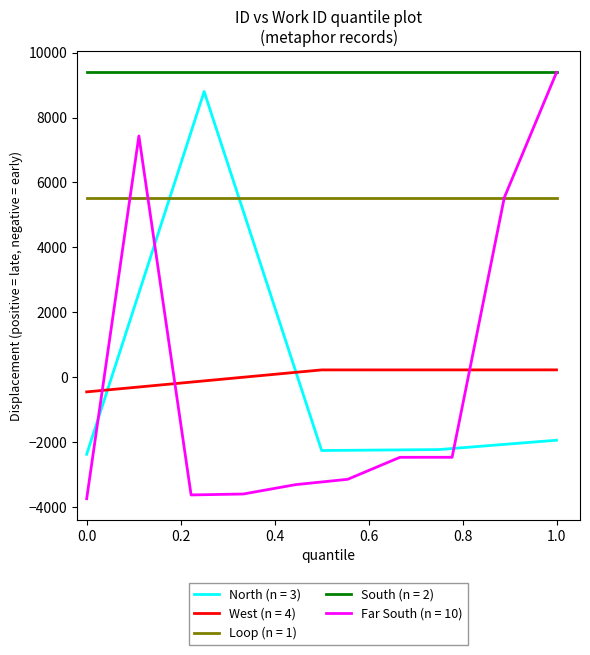

True or false: work_id and id cross at least once.

False